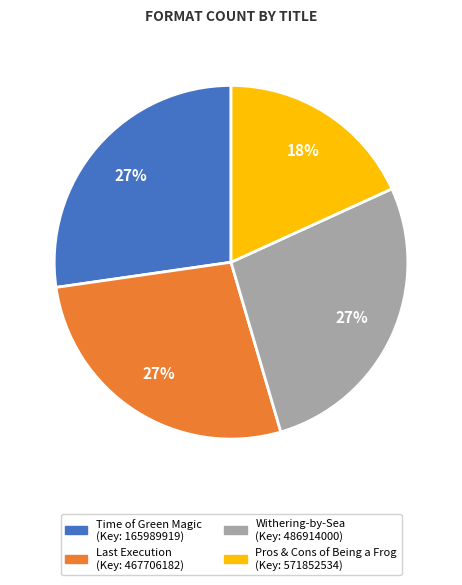

How many segments does this pie chart have?

4